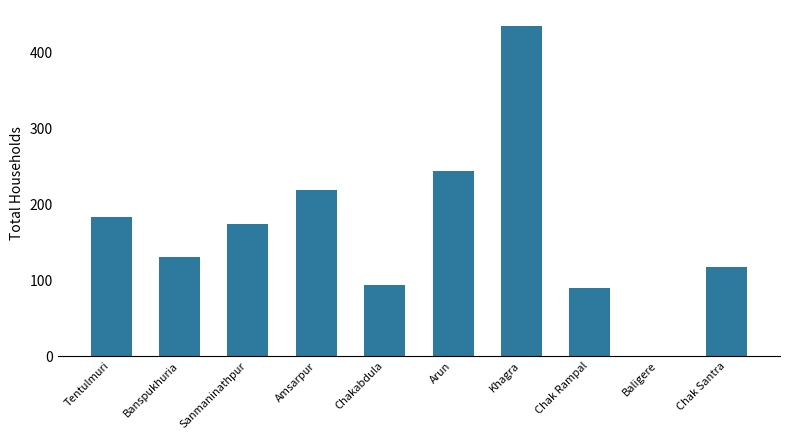

How many data points does each series have?

10